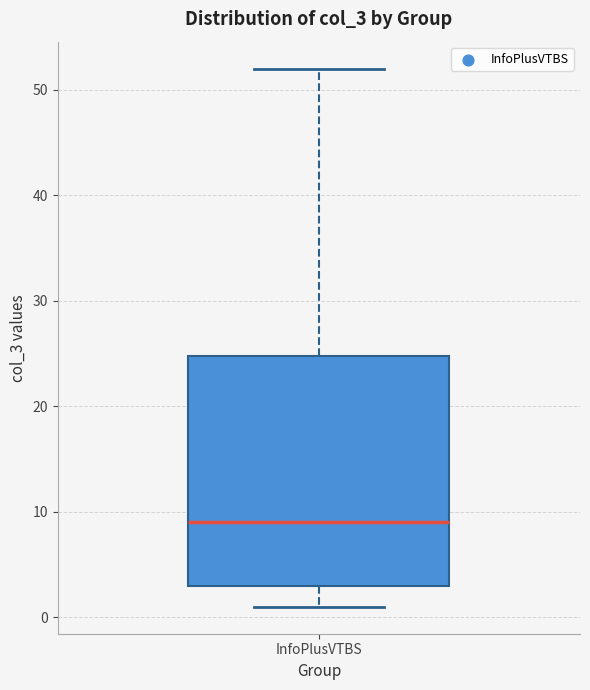

Transcribe this box plot: give where the median line is, the range the box spans, and where the two whiskers end, as read against the y-axis. The values are not printed on the chart, so give them approximately, as read against the axis.

median 9, box 3 to 25, whiskers 1 to 52